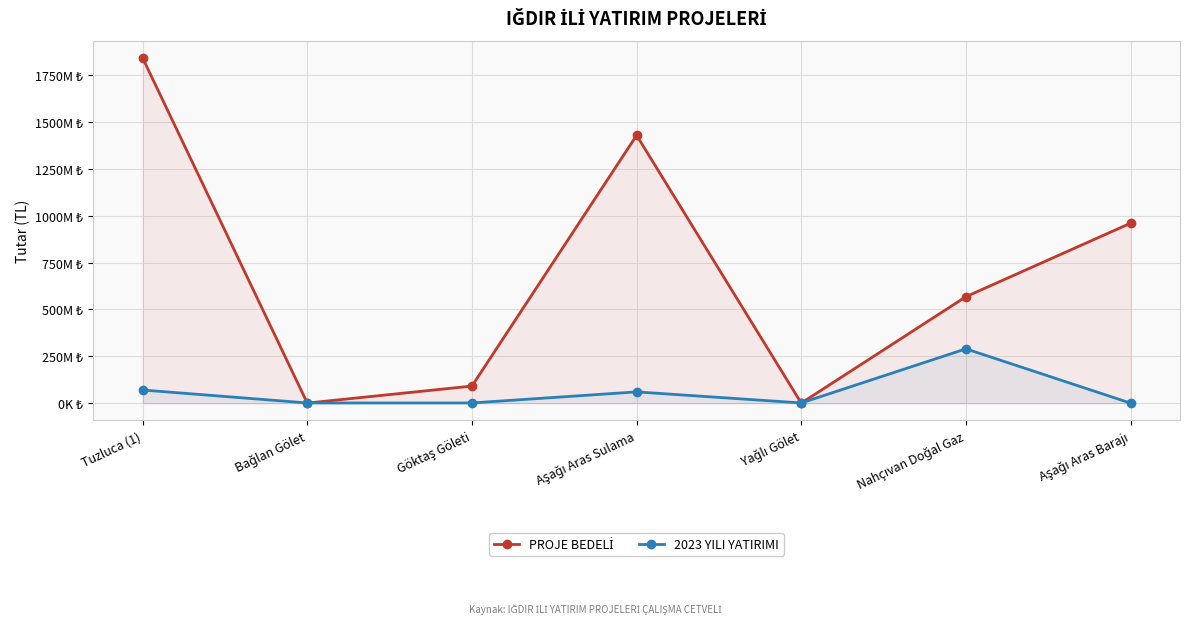

What is the difference between the 2023 YILI YATIRIMI values at Aşağı Aras Barajı and Göktaş Göleti?

999000